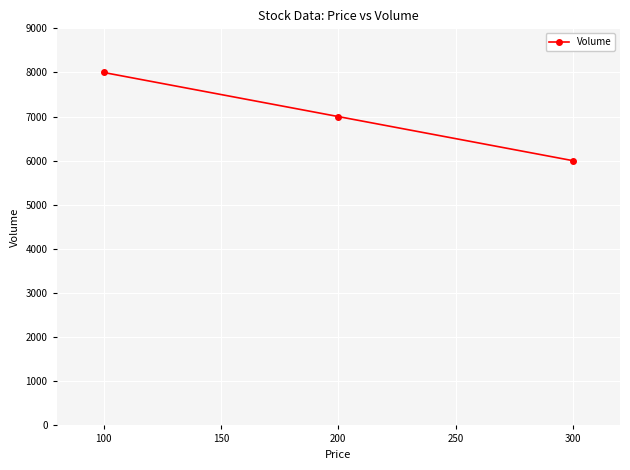

List the labels in order of value, smallest first.

300, 200, 100